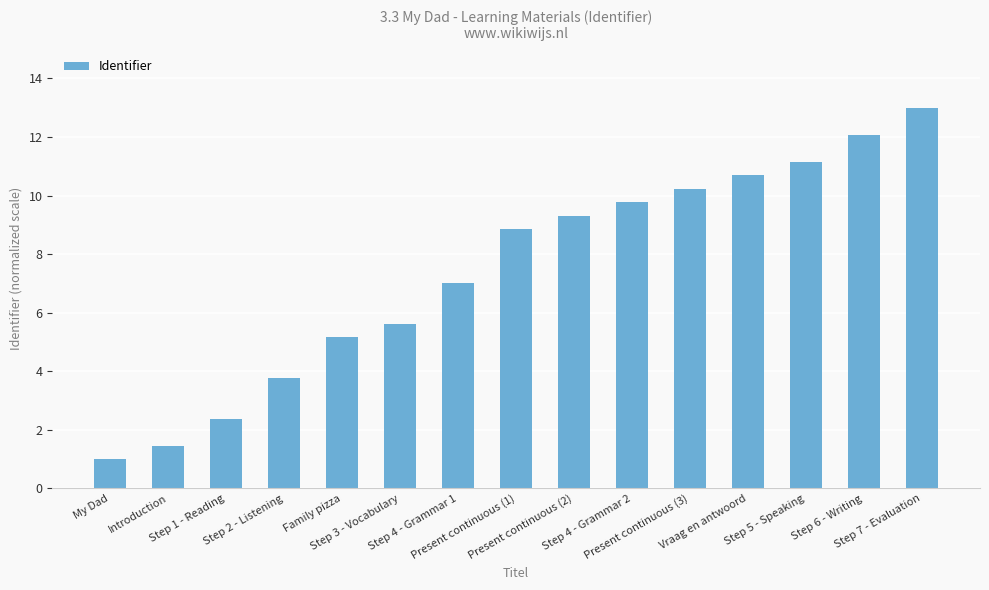

True or false: the data shows 9.3 at Present continuous (2).

True